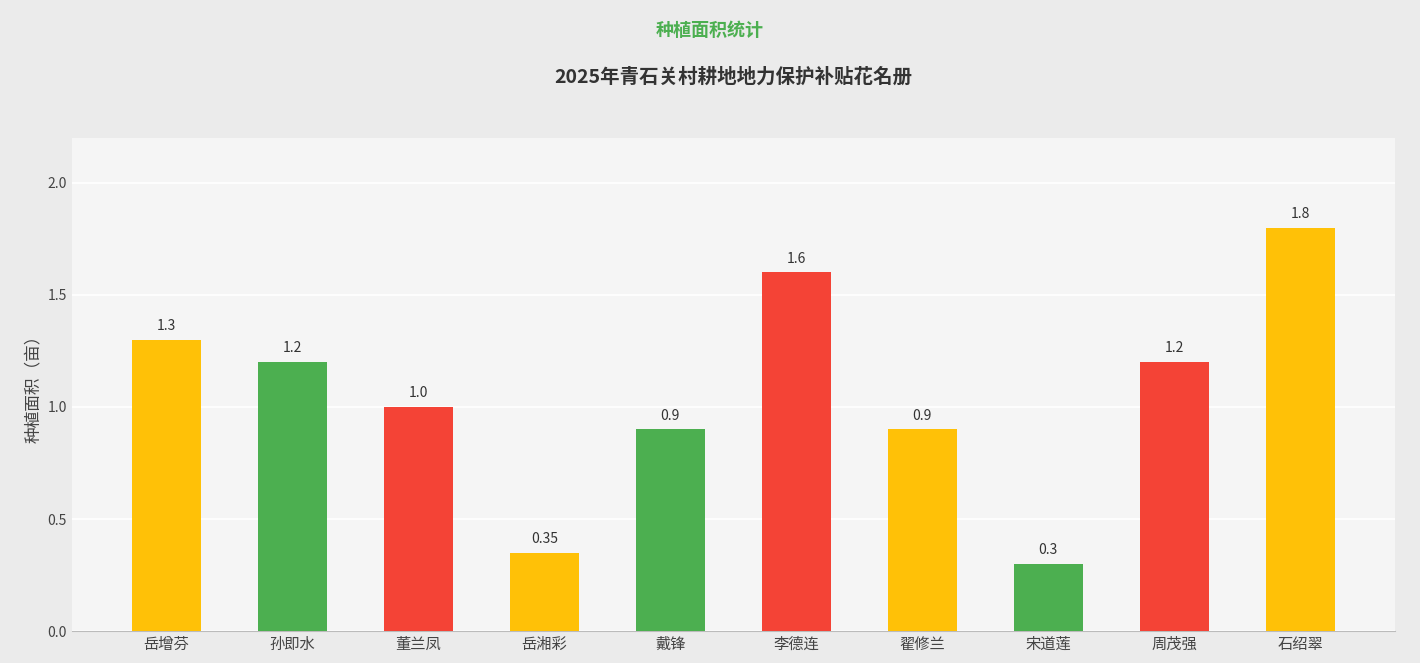

Where is the data nearest to the value 1?

董兰凤